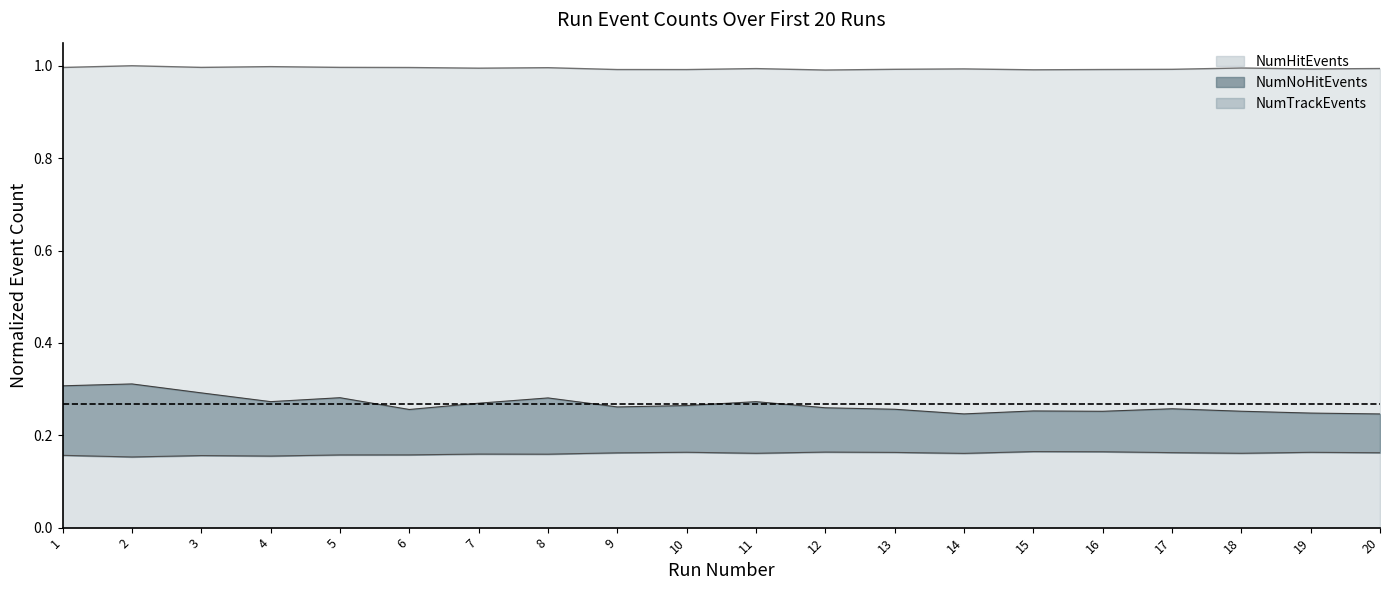

Count the NumNoHitEvents values in the range 0 to 1.

20